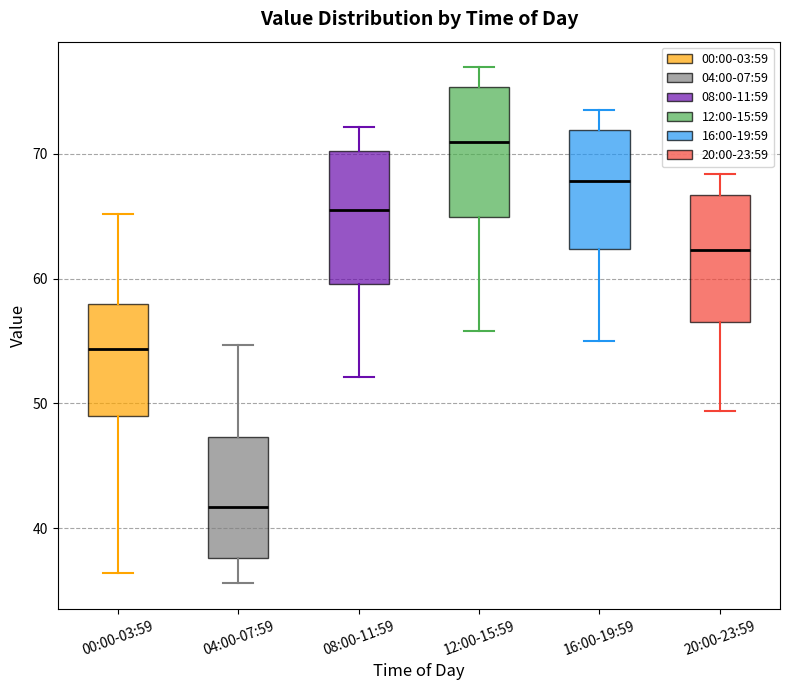

Reading left to right, transcribe this box plot: for each box, give where its median line is, the range the box spans, and where its two whiskers end, as read against the y-axis. The values are not printed on the chart, so give them approximately, as read against the axis.

00:00-03:59: median 54, box 49 to 58, whiskers 36 to 65
04:00-07:59: median 42, box 38 to 47, whiskers 36 to 55
08:00-11:59: median 65, box 60 to 70, whiskers 52 to 72
12:00-15:59: median 71, box 65 to 75, whiskers 56 to 77
16:00-19:59: median 68, box 62 to 72, whiskers 55 to 74
20:00-23:59: median 62, box 57 to 67, whiskers 49 to 68